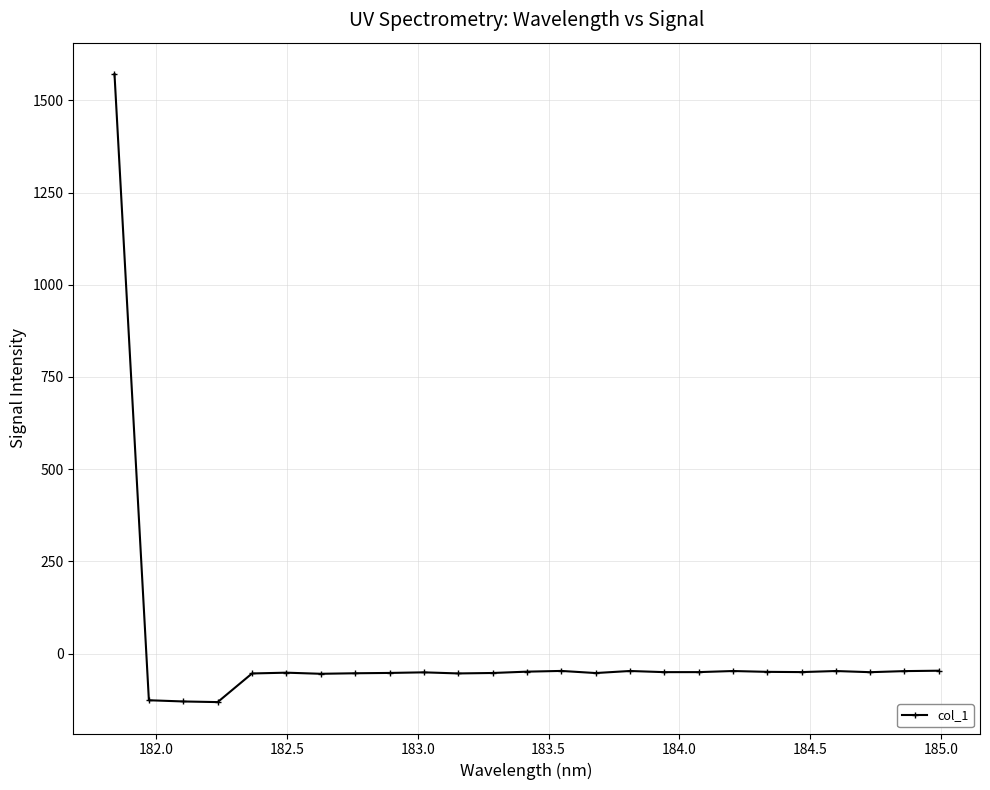

Does the chart display data point markers on the line(s)?

Yes